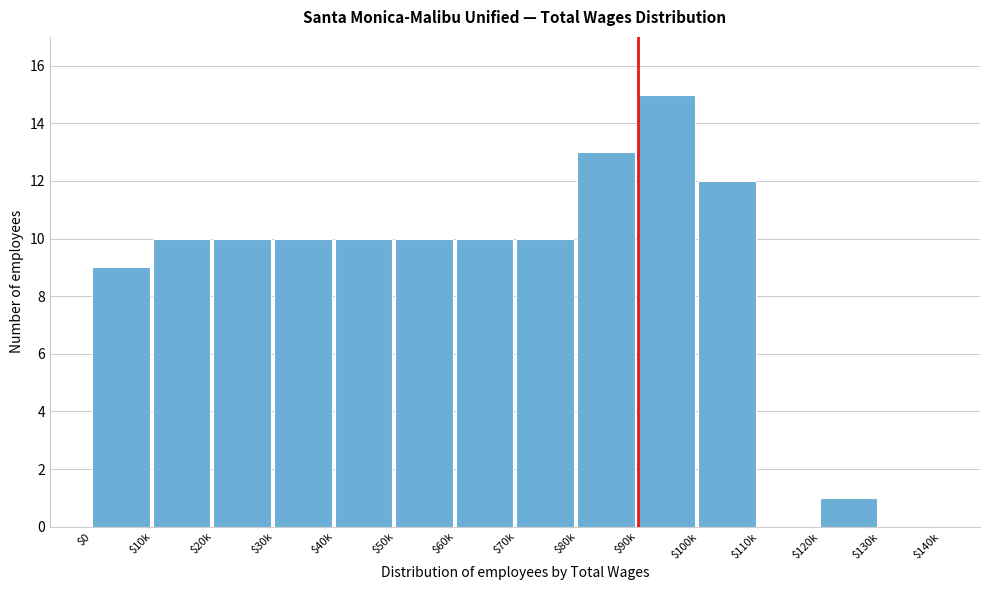

Which label corresponds to the largest value in the chart?

$90k